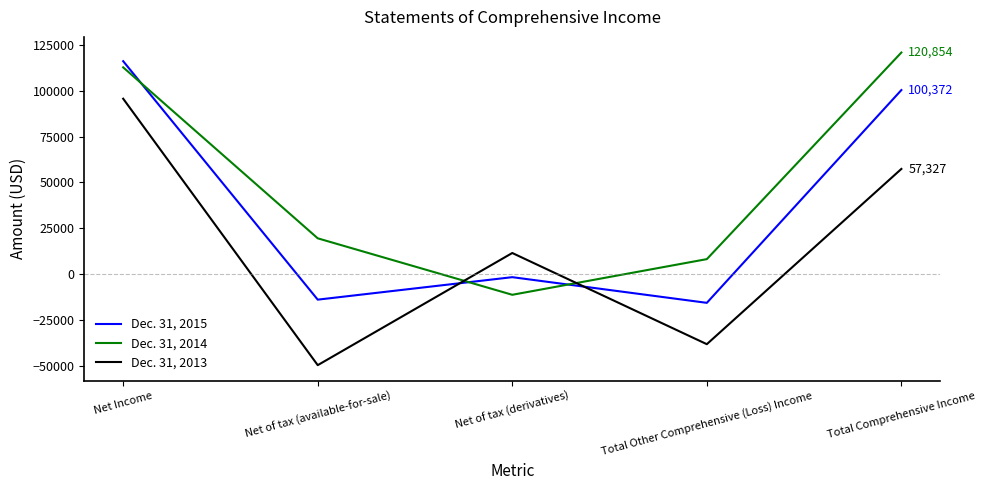

Which category has the lowest value across all series?

Net of tax (available-for-sale)